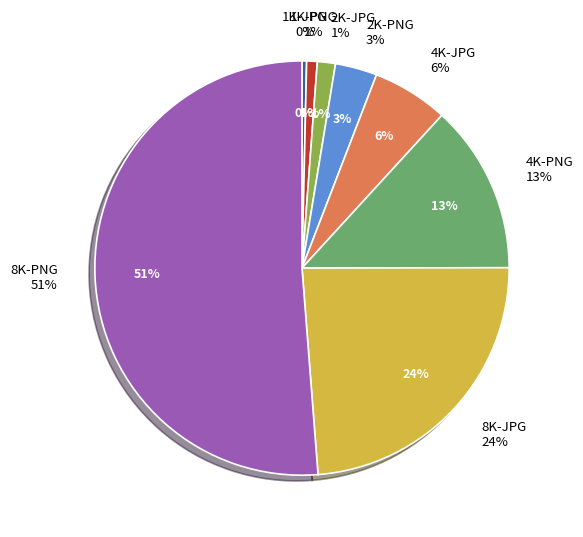

What is the ratio of the value at 1K-JPG to the value at 2K-PNG?

0.1